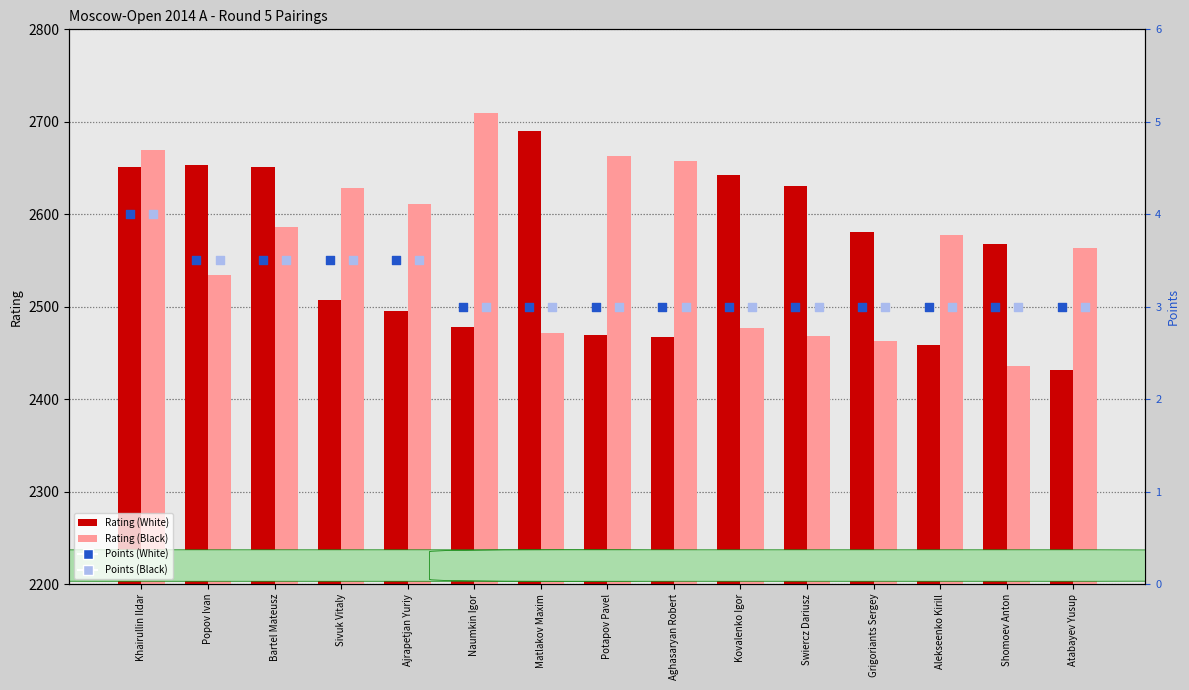

At which category is the sum across all series the highest?

Khairullin Ildar